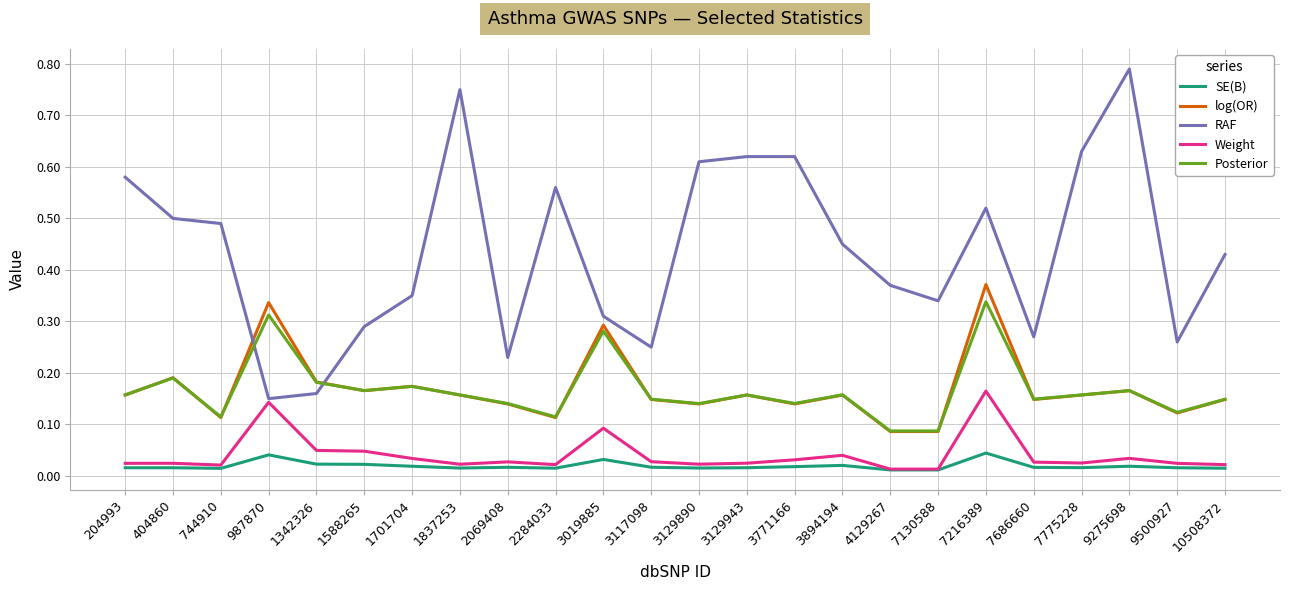

True or false: log(OR) has a value of 0.1 at 10508372.

True